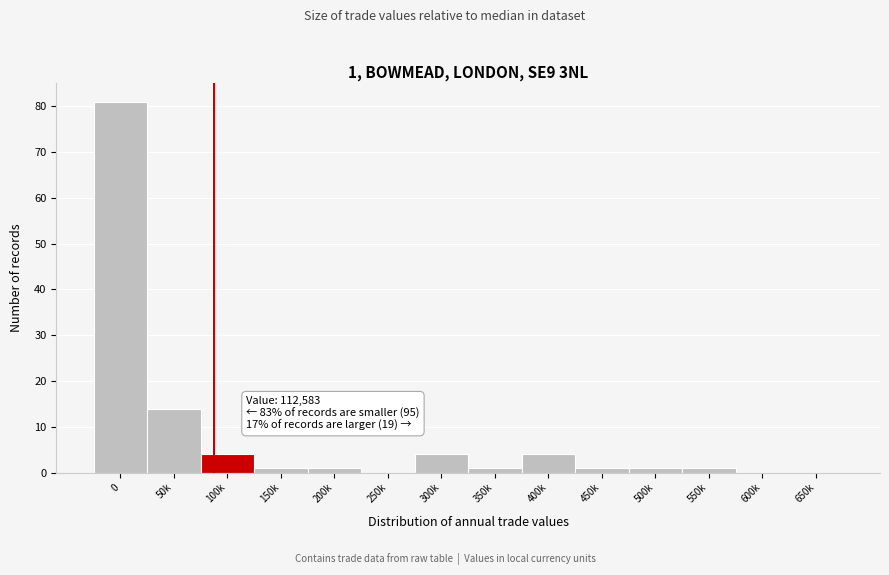

Reading right to left, what are all the values shown in this chart?

650k=0	600k=0	550k=1	500k=1	450k=1	400k=4	350k=1	300k=4	250k=0	200k=1	150k=1	100k=4	50k=14	0=81